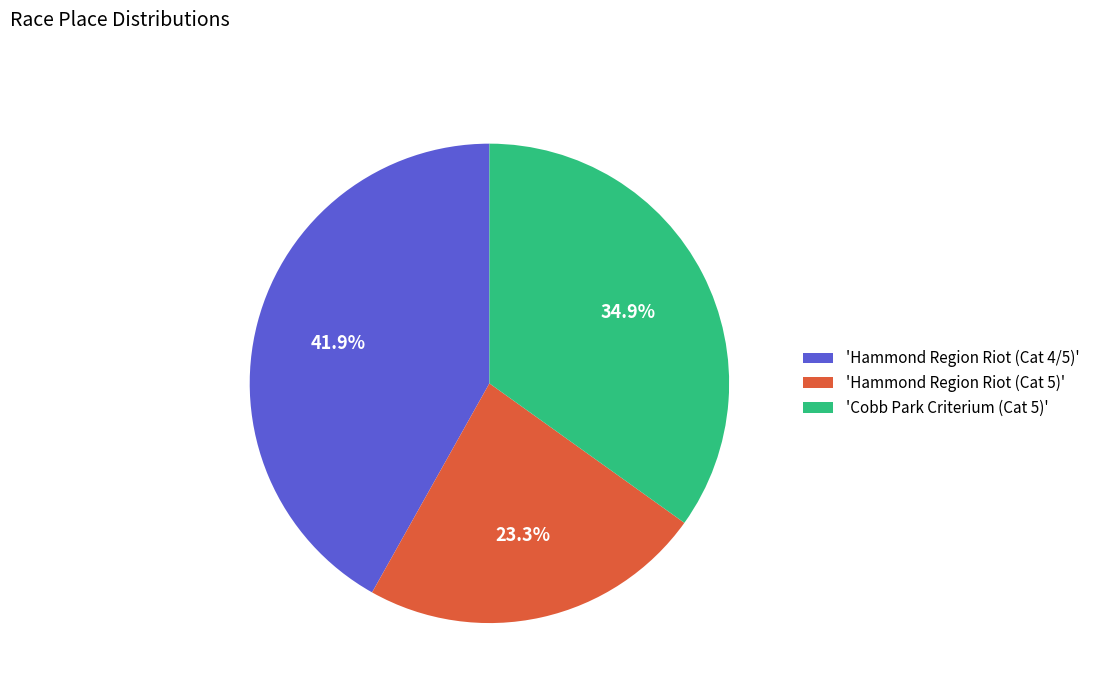

Rank the categories by value from highest to lowest.

'Hammond Region Riot (Cat 4/5)', 'Cobb Park Criterium (Cat 5)', 'Hammond Region Riot (Cat 5)'